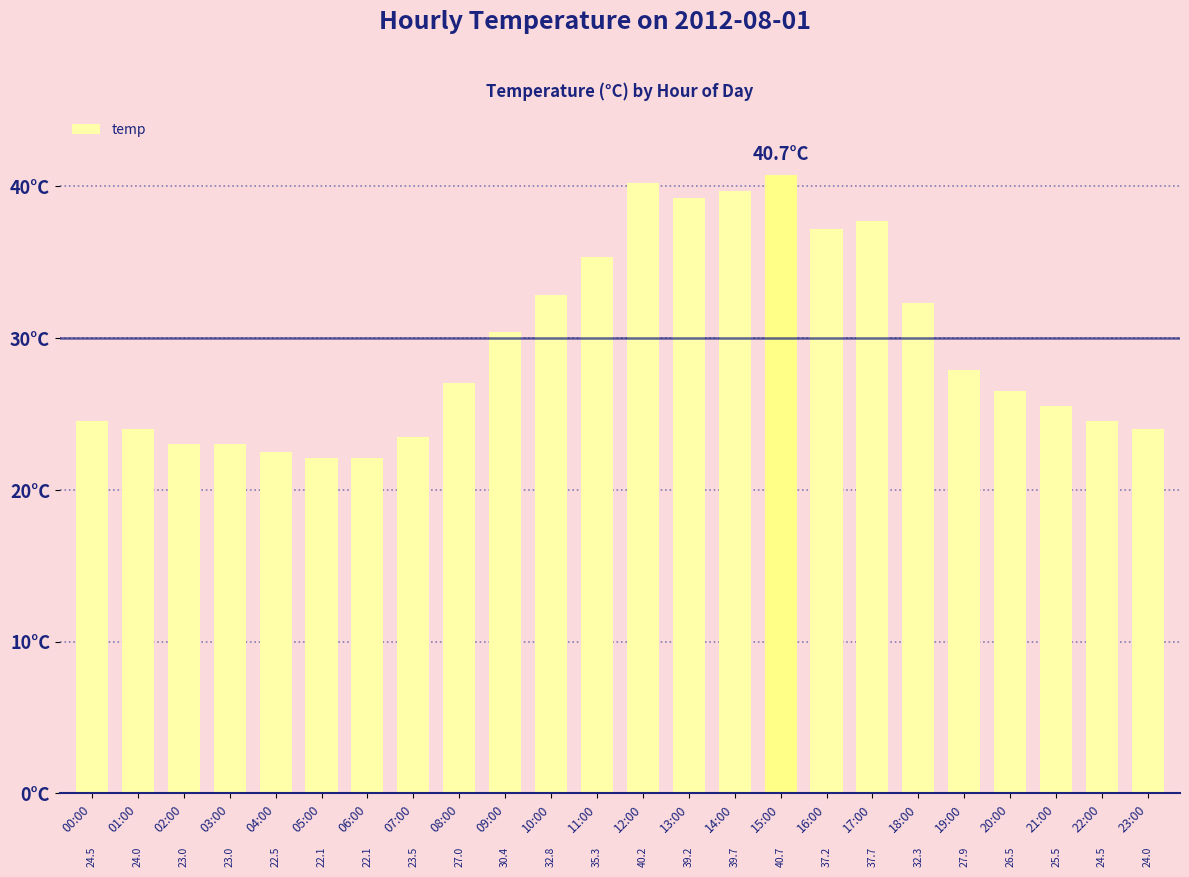

The chart shows a value of 37.7 at 17:00. True or false?

True